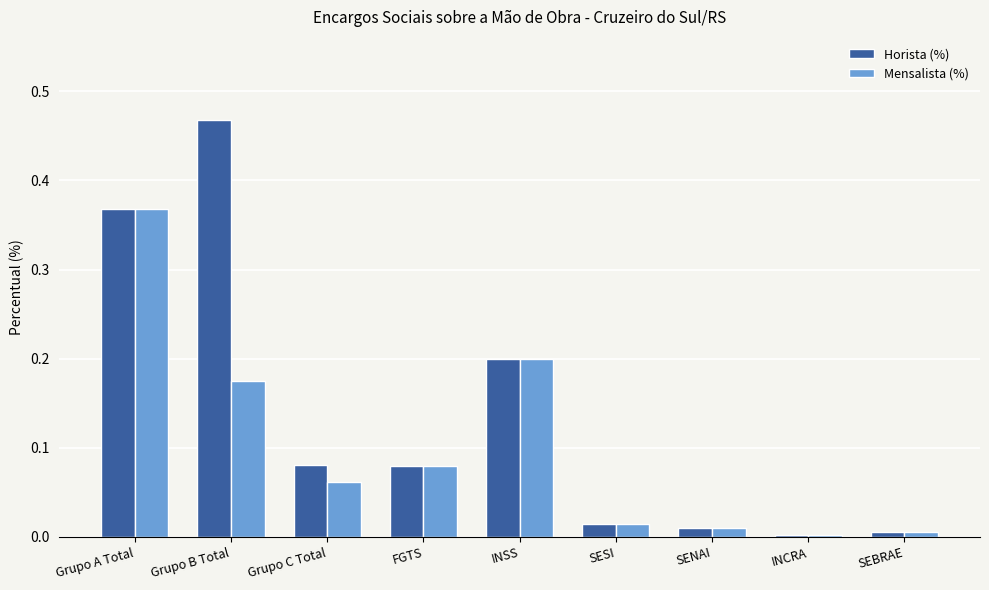

How many distinct data groups are displayed?

2